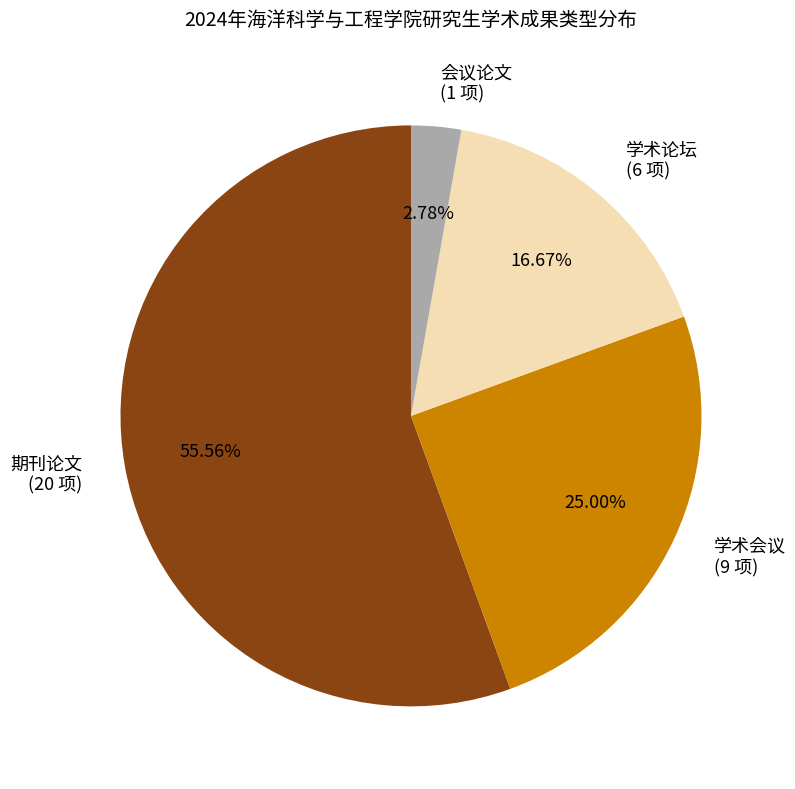

Approximately how many times larger is the value at 学术会议 compared to 学术论坛?

1.5